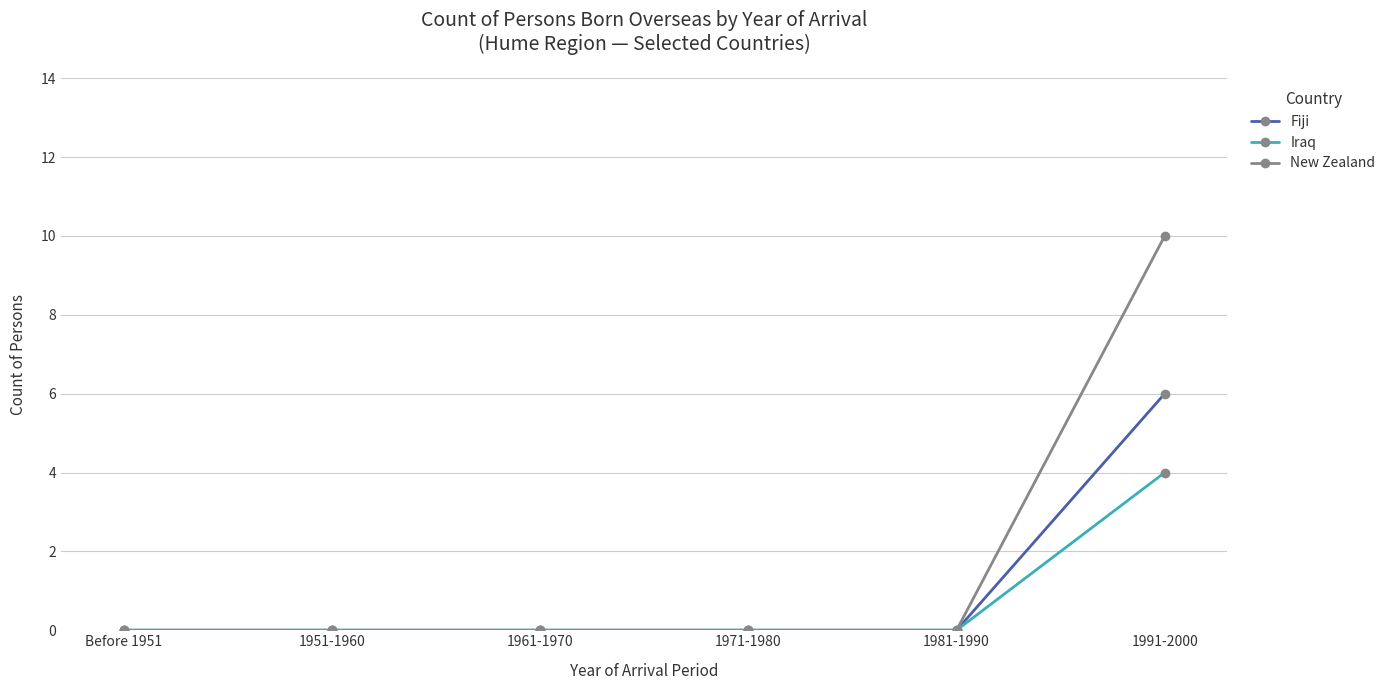

Rank the series by their maximum value, from lowest to highest.

Iraq, Fiji, New Zealand